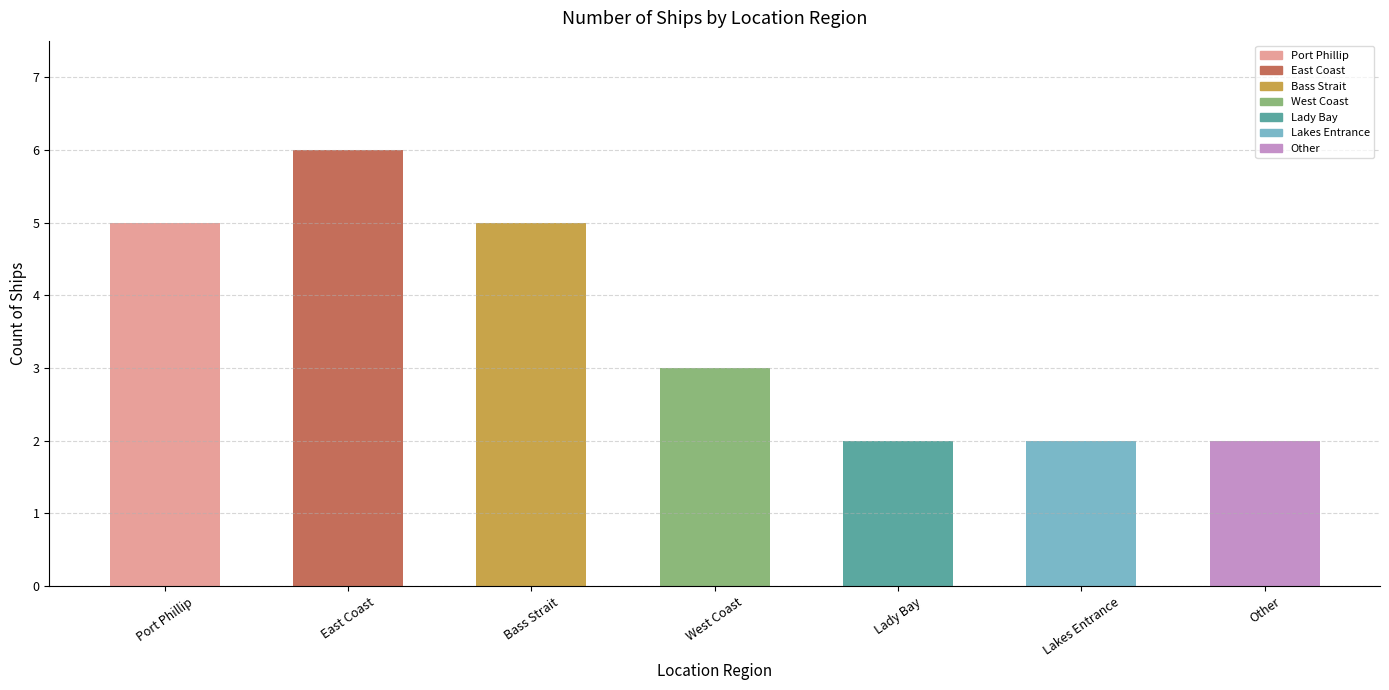

How many distinct data groups are displayed?

1